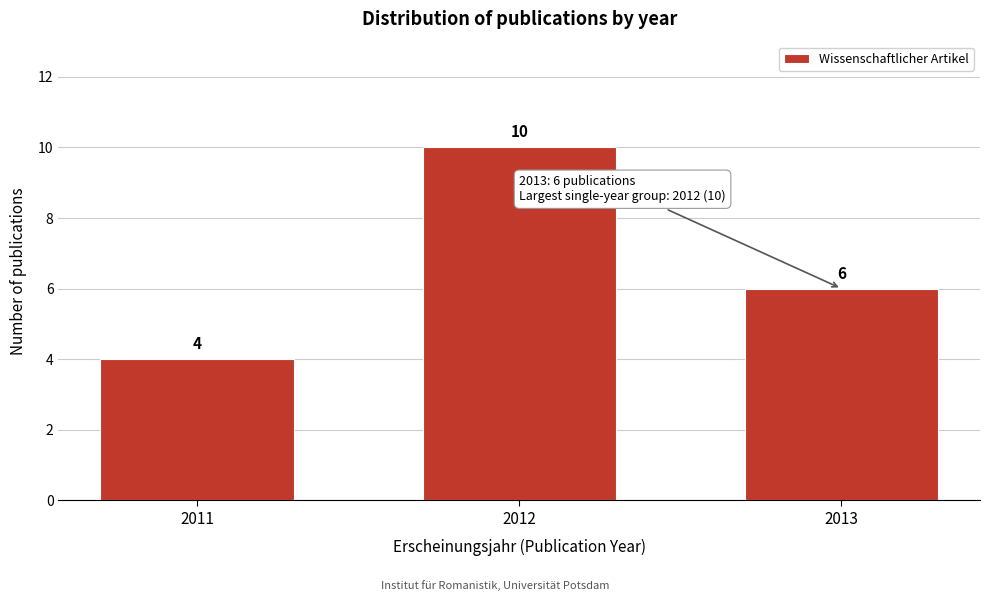

Reading left to right, extract all data points from this chart.

4	10	6